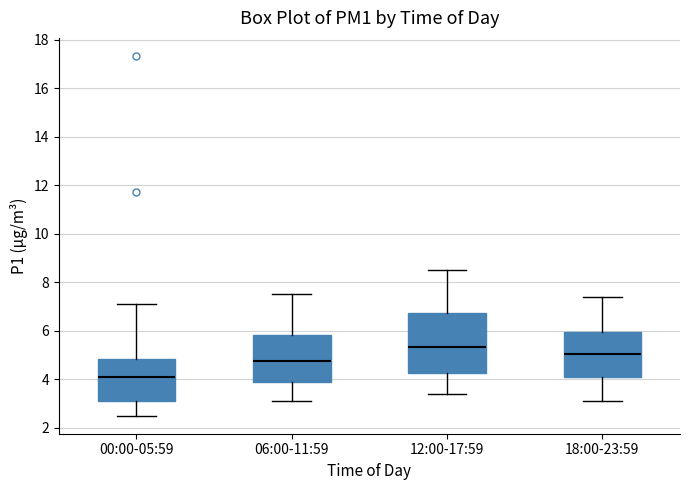

Reading left to right, read every box against the y-axis: the position of its median line, the range the box covers, and the ends of its whiskers. The values are not printed on the chart, so give them approximately, as read against the axis.

00:00-05:59: median 4.2, box 3.2 to 4.8, whiskers 2.6 to 7.2
06:00-11:59: median 4.8, box 3.8 to 5.8, whiskers 3.2 to 7.6
12:00-17:59: median 5.4, box 4.2 to 6.8, whiskers 3.4 to 8.6
18:00-23:59: median 5.0, box 4.2 to 6.0, whiskers 3.2 to 7.4